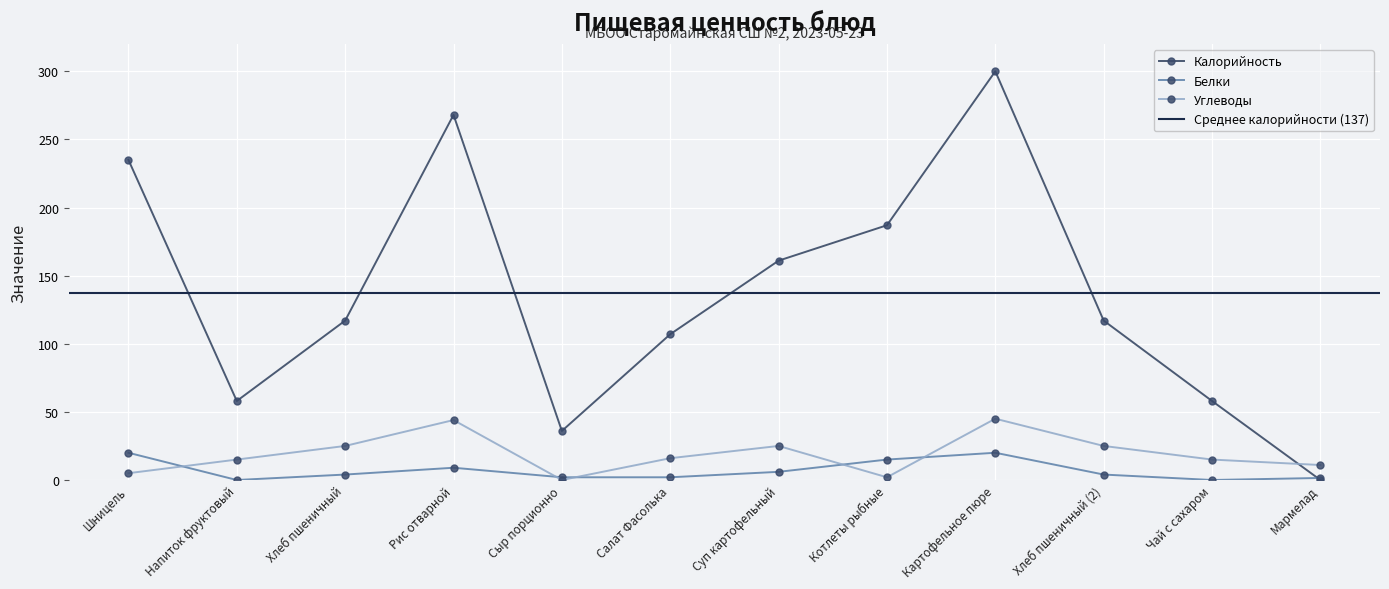

What is the difference between the maximum and minimum values in the Калорийность series?

300.0